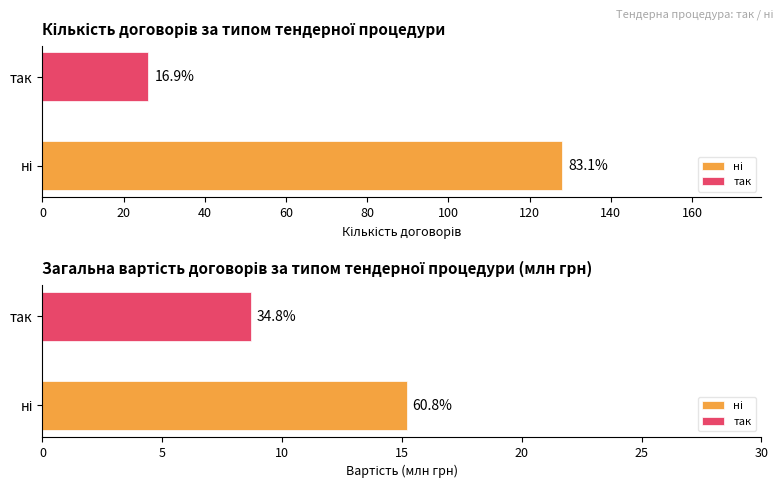

At how many categories does at least one series exceed 59?

1